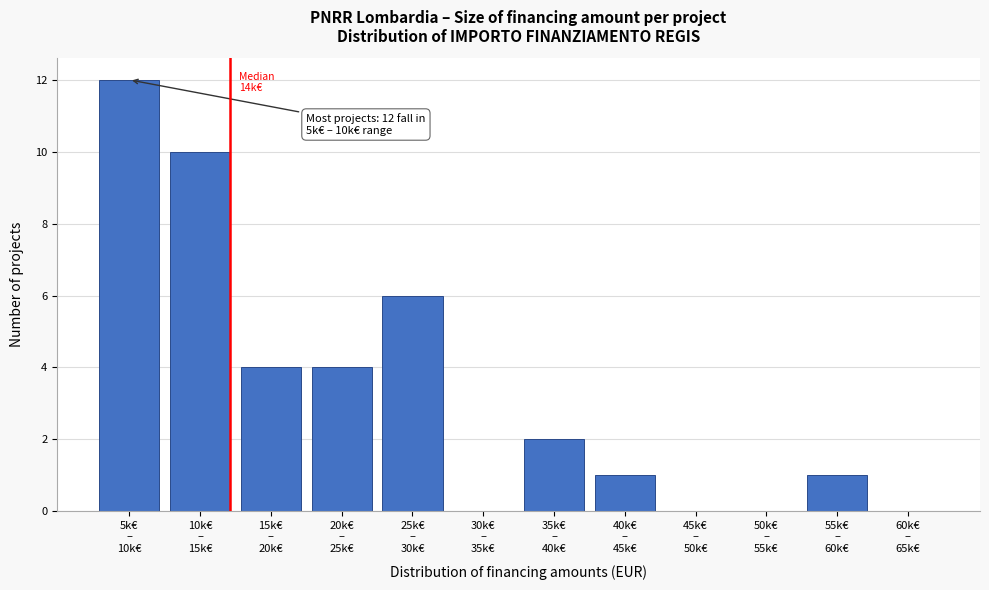

Are the bars horizontal?

No